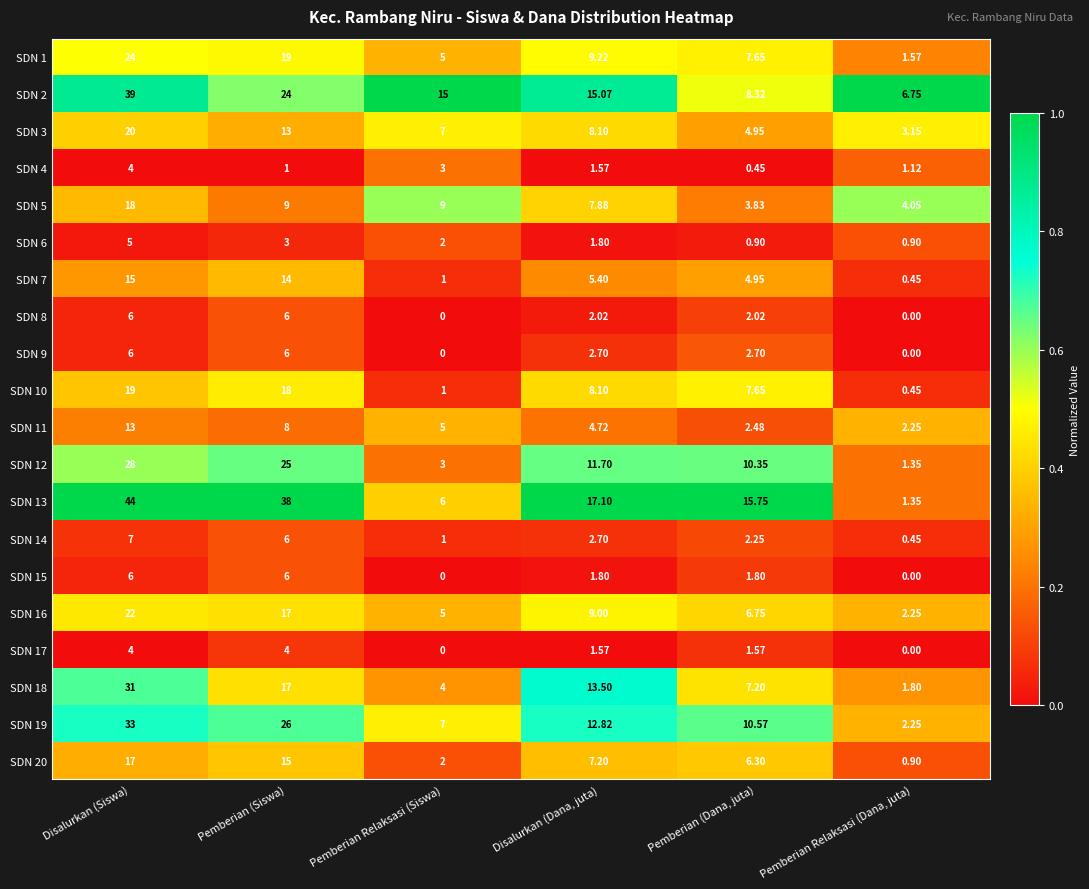

What is the total value across all series at Disalurkan (Siswa)?

361.0